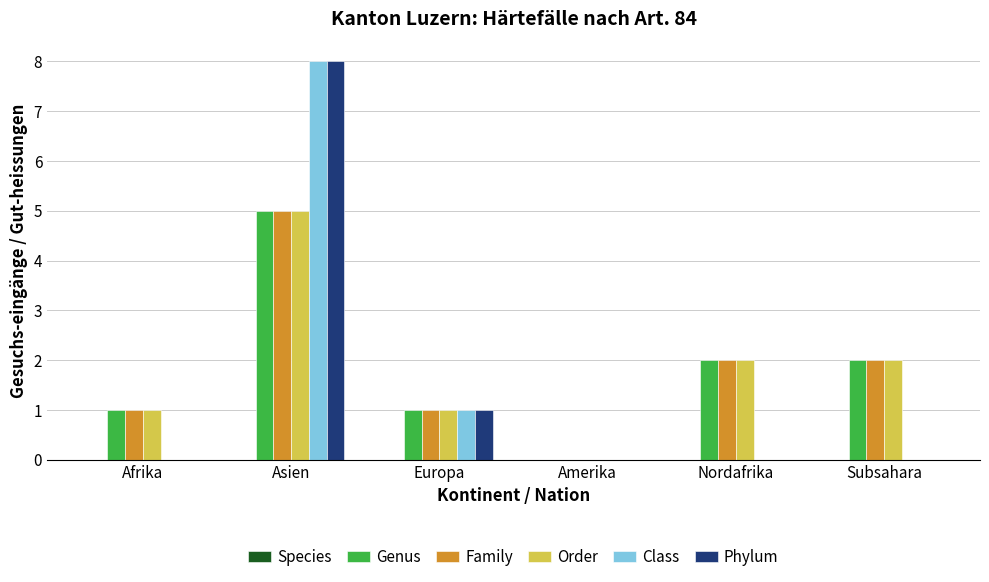

The Class series shows 8 at Asien. True or false?

True